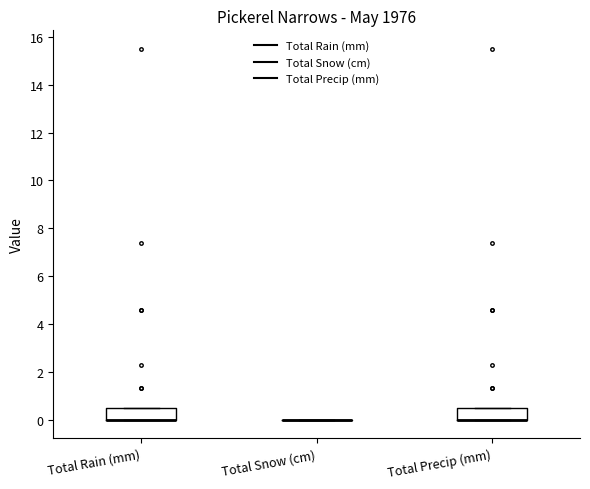

Reading left to right, read every box against the y-axis: the position of its median line, the range the box covers, and the ends of its whiskers. The values are not printed on the chart, so give them approximately, as read against the axis.

Total Rain (mm): median 0.0 (drawn on the box's lower edge), box 0.0 to 0.6, whiskers 0.0 to 0.6
Total Snow (cm): box collapsed to a line at 0.0, whiskers 0.0 to 0.0
Total Precip (mm): median 0.0 (drawn on the box's lower edge), box 0.0 to 0.6, whiskers 0.0 to 0.6